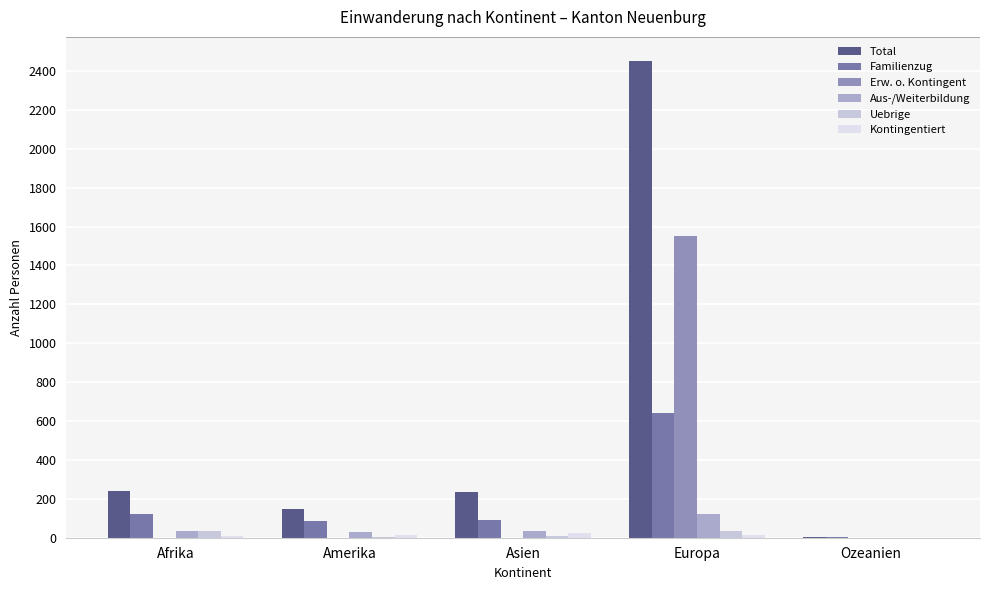

Are the bars horizontal?

No